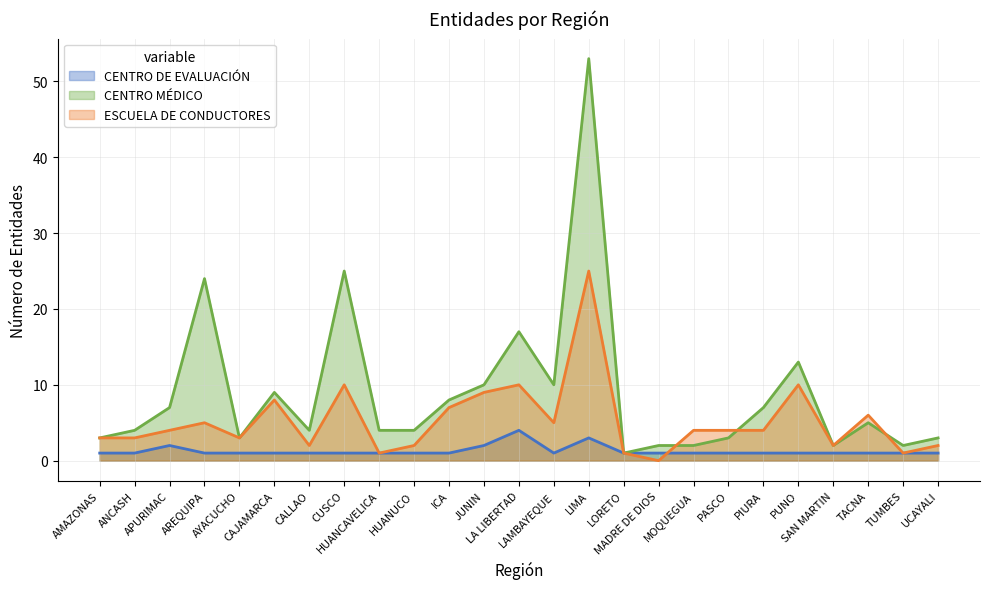

Between LAMBAYEQUE and TACNA, which series saw the biggest shift?

CENTRO MÉDICO